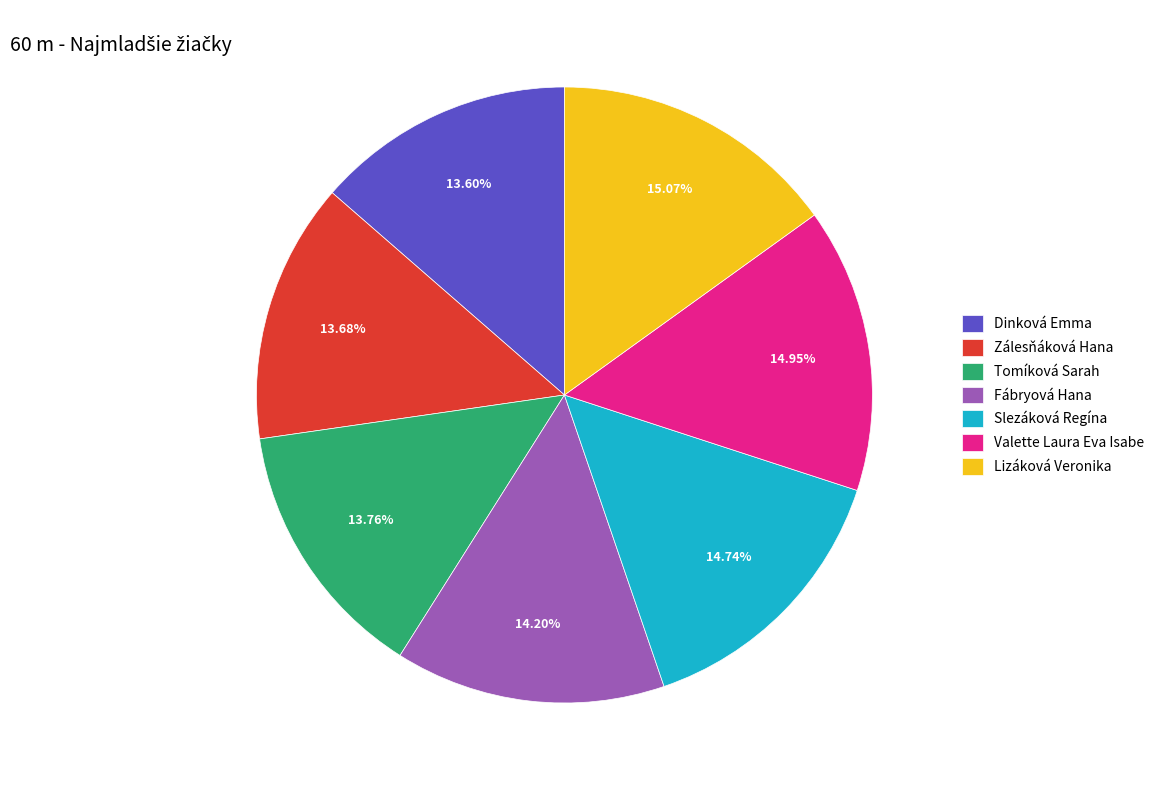

How many slices are in this pie chart?

7